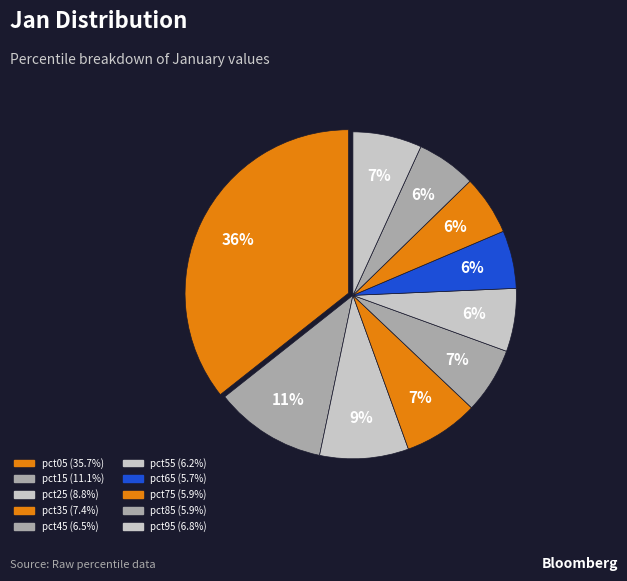

Between pct05 and pct25, which is larger?

pct05